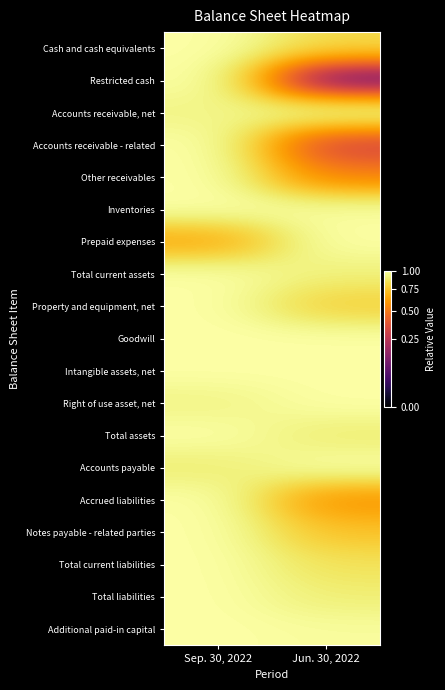

Which category has the highest value across all series?

Sep. 30, 2022